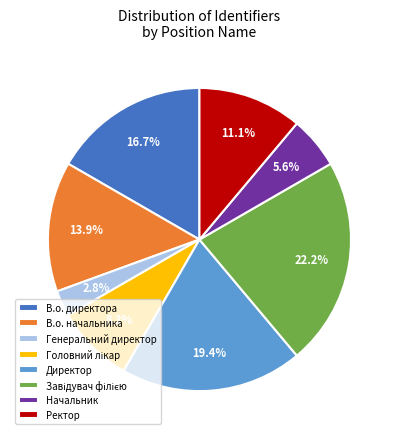

Which has a higher value, В.о. начальника or Директор?

Директор